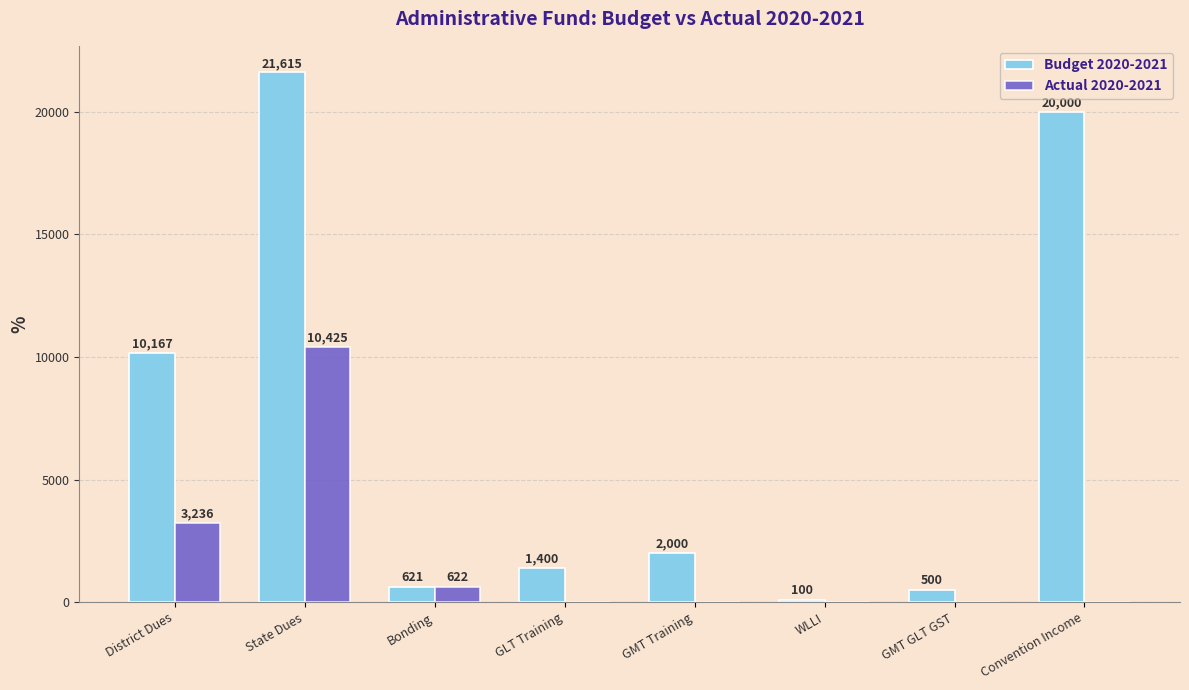

Between Bonding and WLLI, which series saw the biggest shift?

Actual 2020-2021